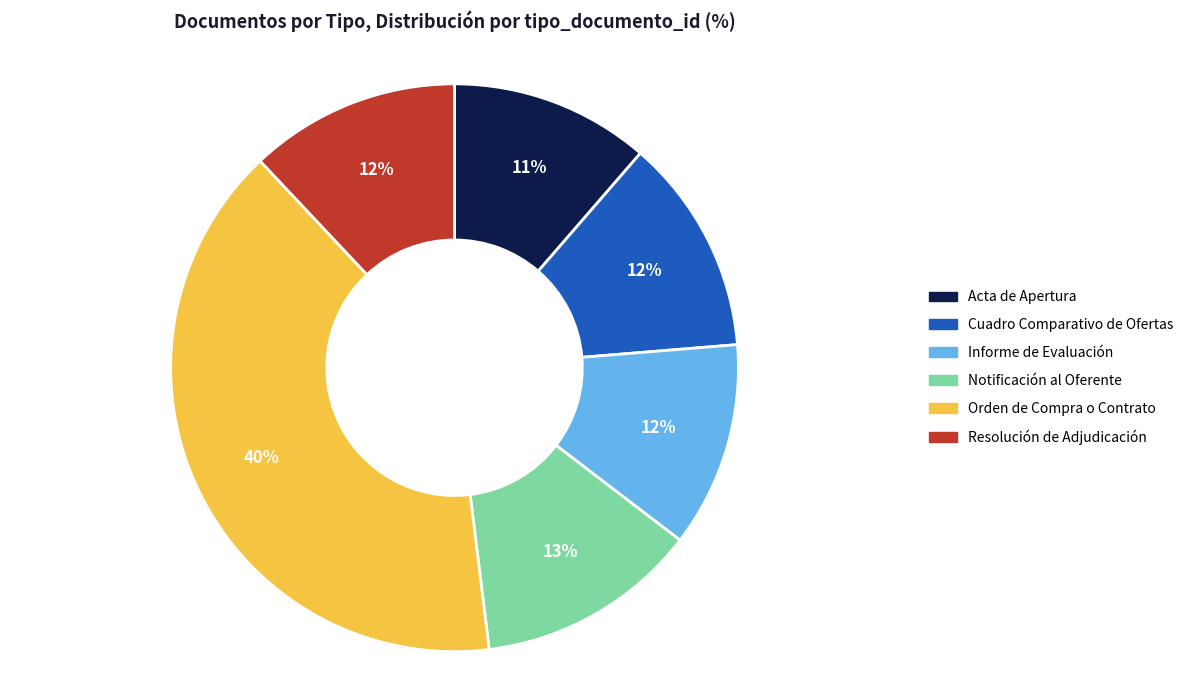

Does Cuadro Comparativo de Ofertas represent more than half of the total?

No